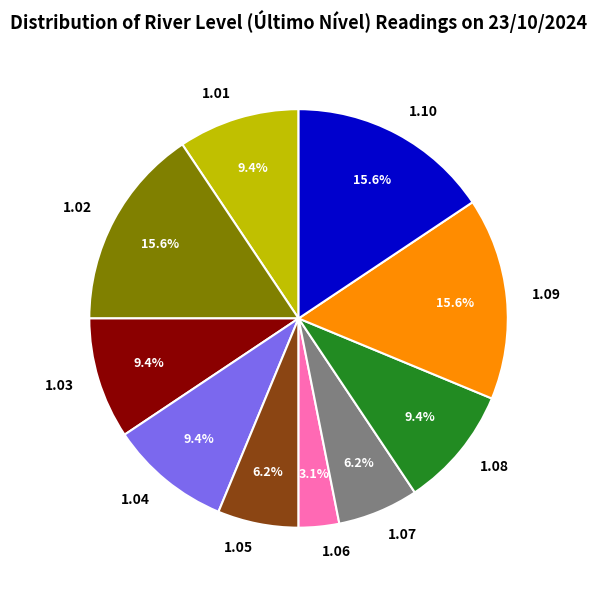

Between 1.04 and 1.05, which is larger?

1.04